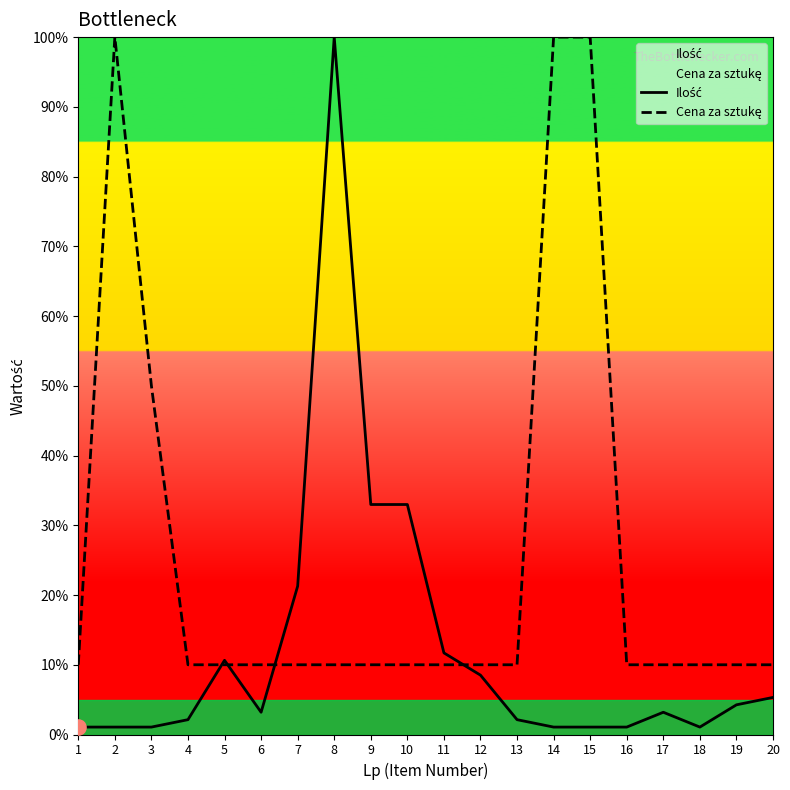

At which category is the sum across all series the highest?

8